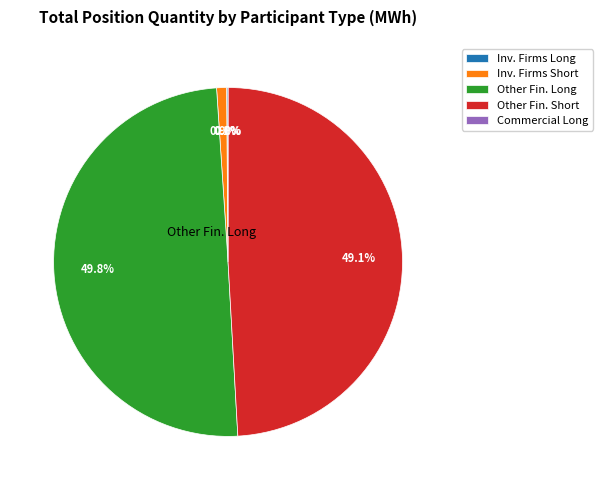

Count the number of slices in the pie.

5